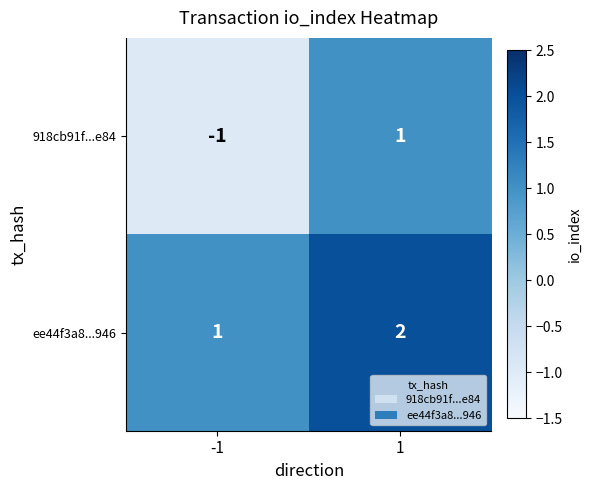

True or false: 918cb91f...e84 has a value of 1 at 1.

True